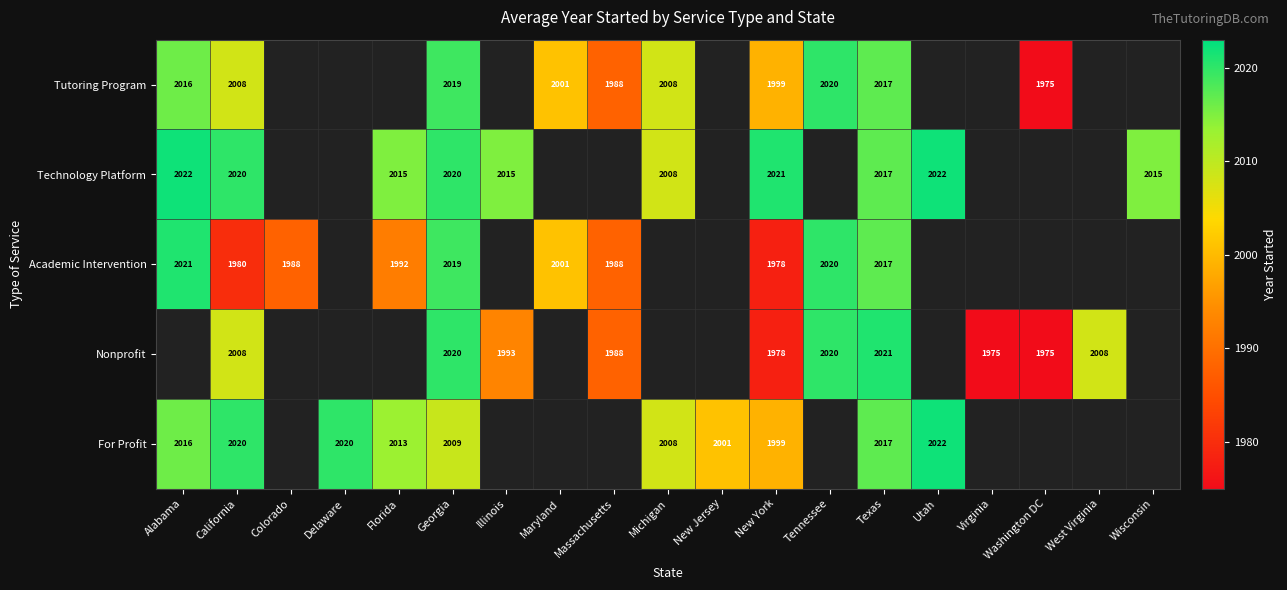

The value of Tutoring Program at Washington DC is 3482. True or false?

False